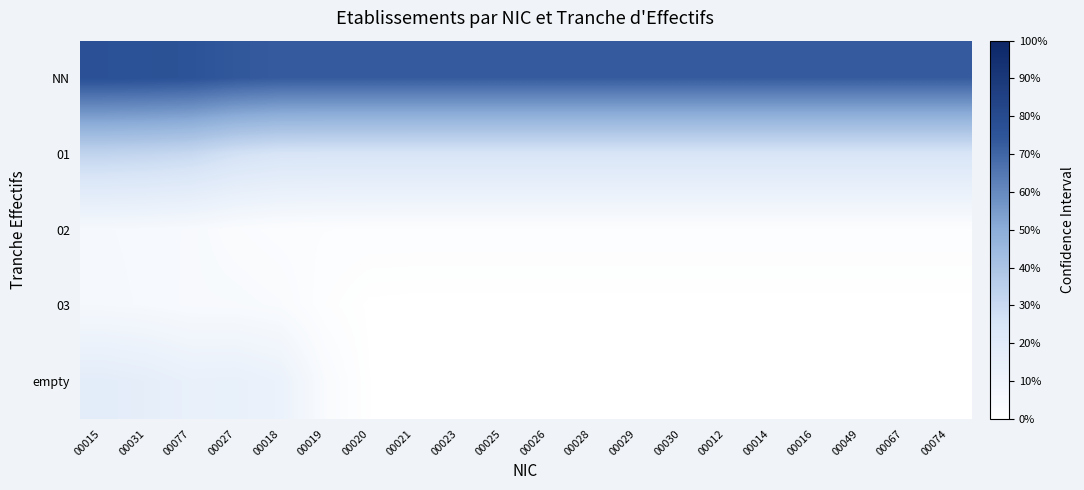

Which has a higher value, 00014 or 00021?

00014